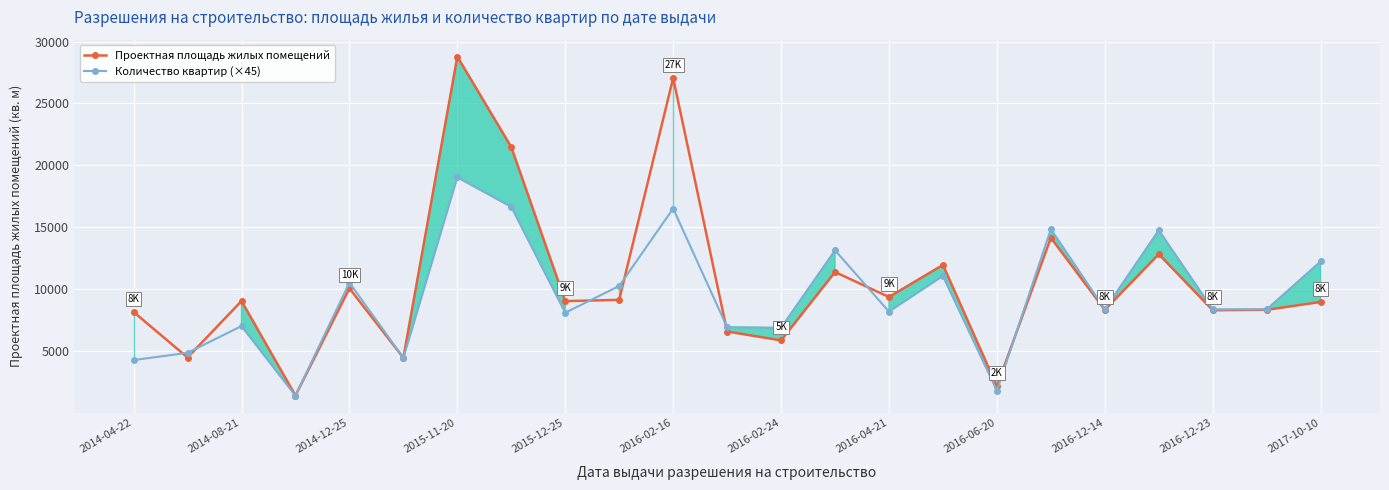

What is the lowest value of the Количество квартир (×45) series?

1395